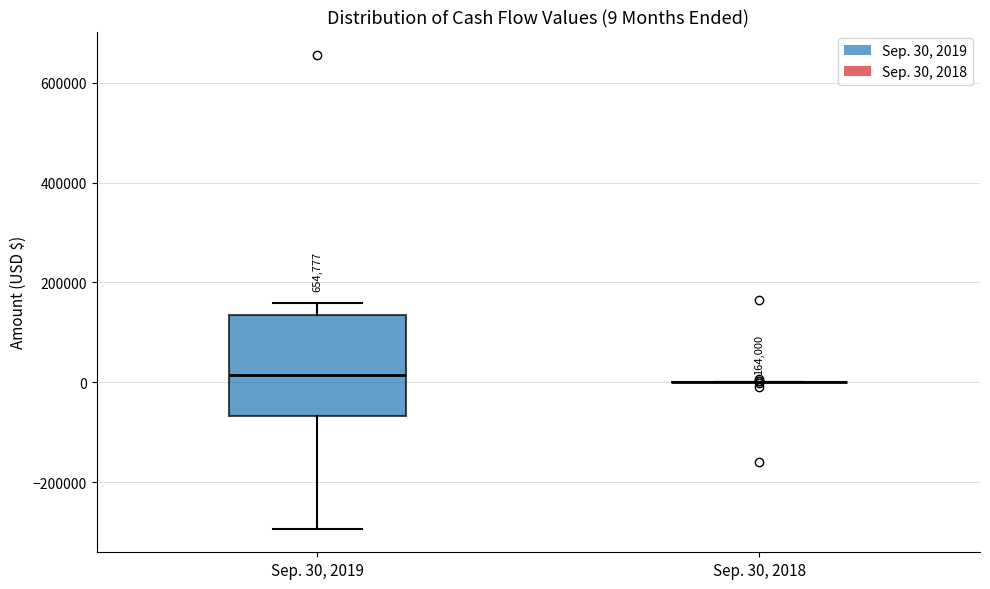

Which box is the tallest, from its lower edge to its upper edge?

Sep. 30, 2019